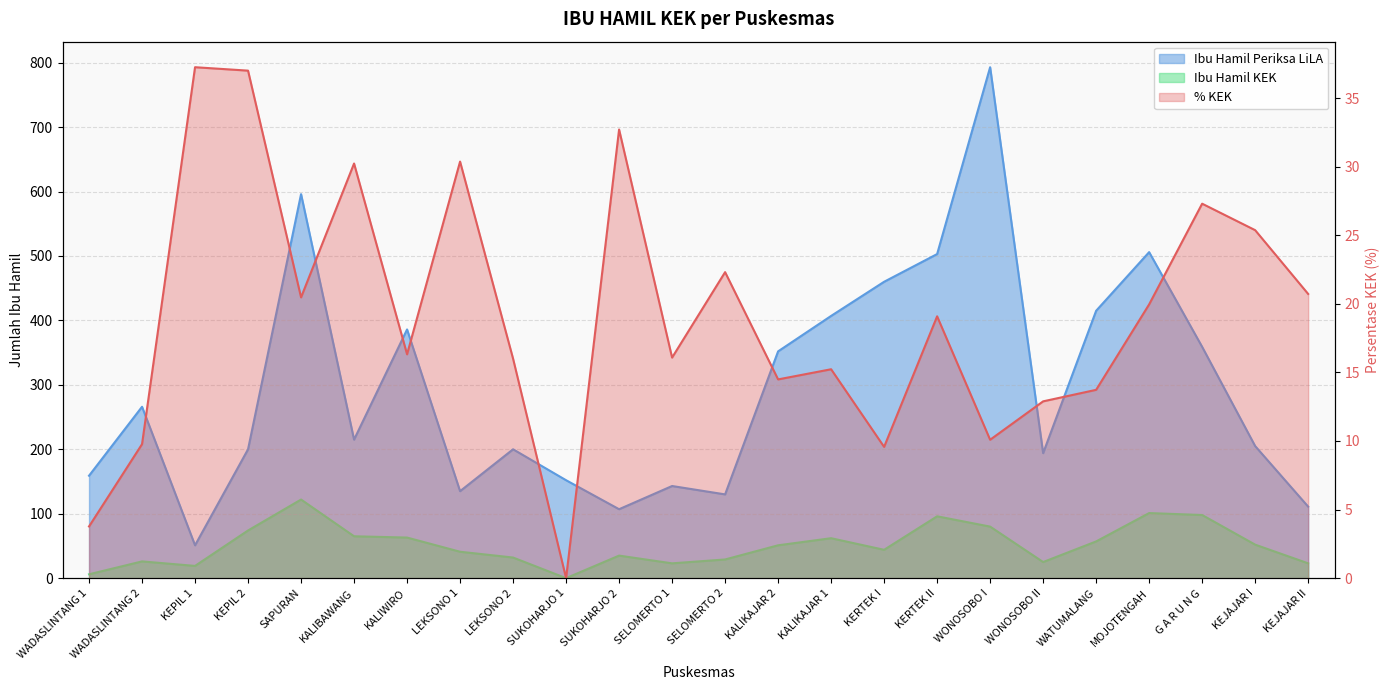

What is the label of the 5th point from the right?

WATUMALANG